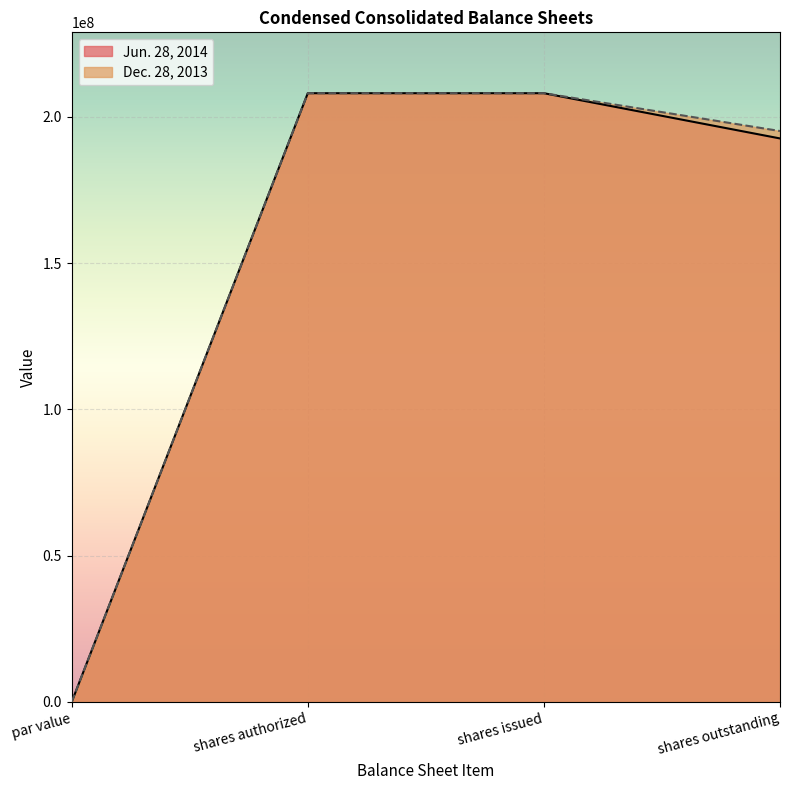

True or false: Dec. 28, 2013 and Jun. 28, 2014 cross at least once.

False